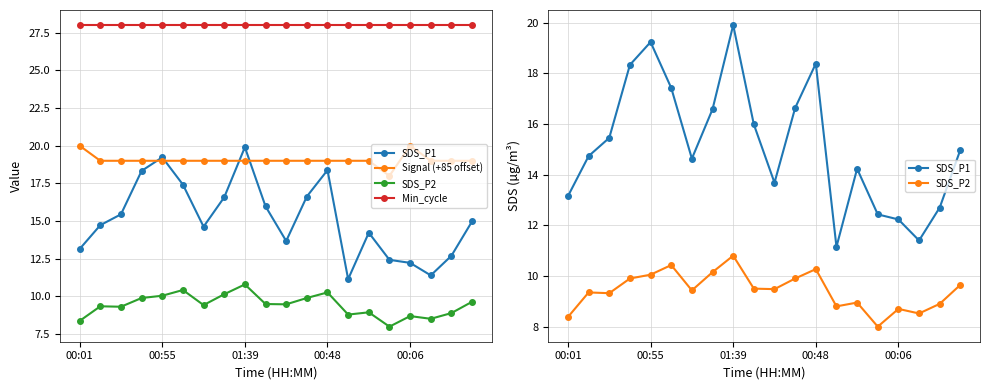

True or false: SDS_P1 and Min_cycle cross at least once.

False